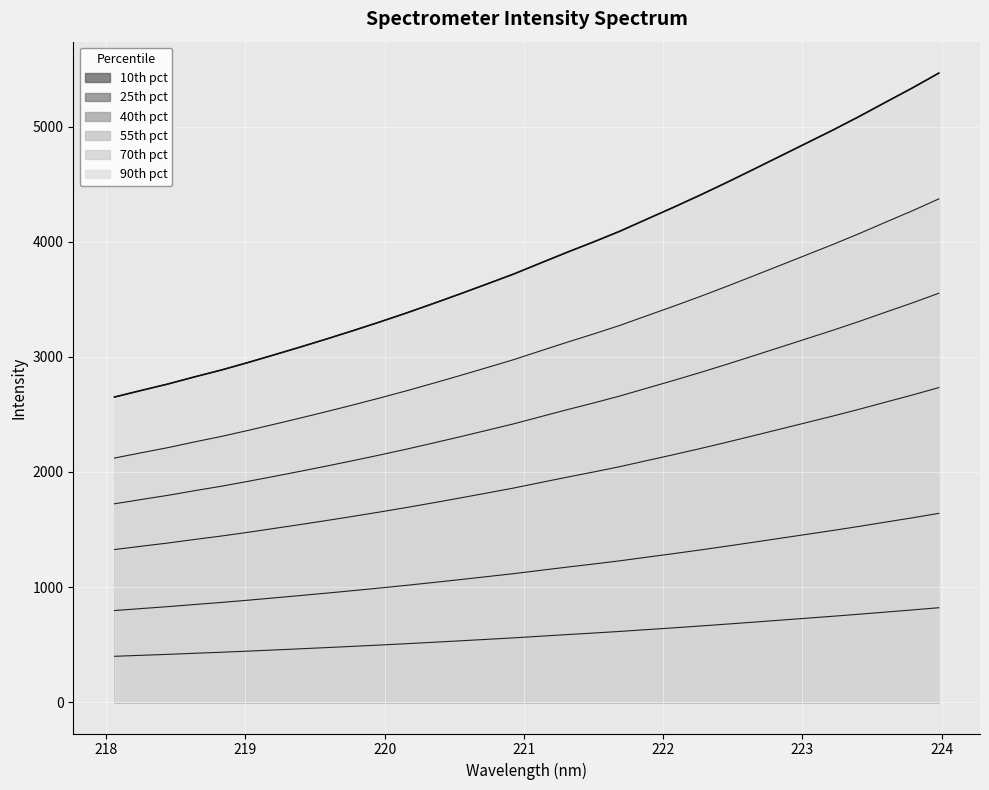

What is the label of the 17th point from the right?

220.9264